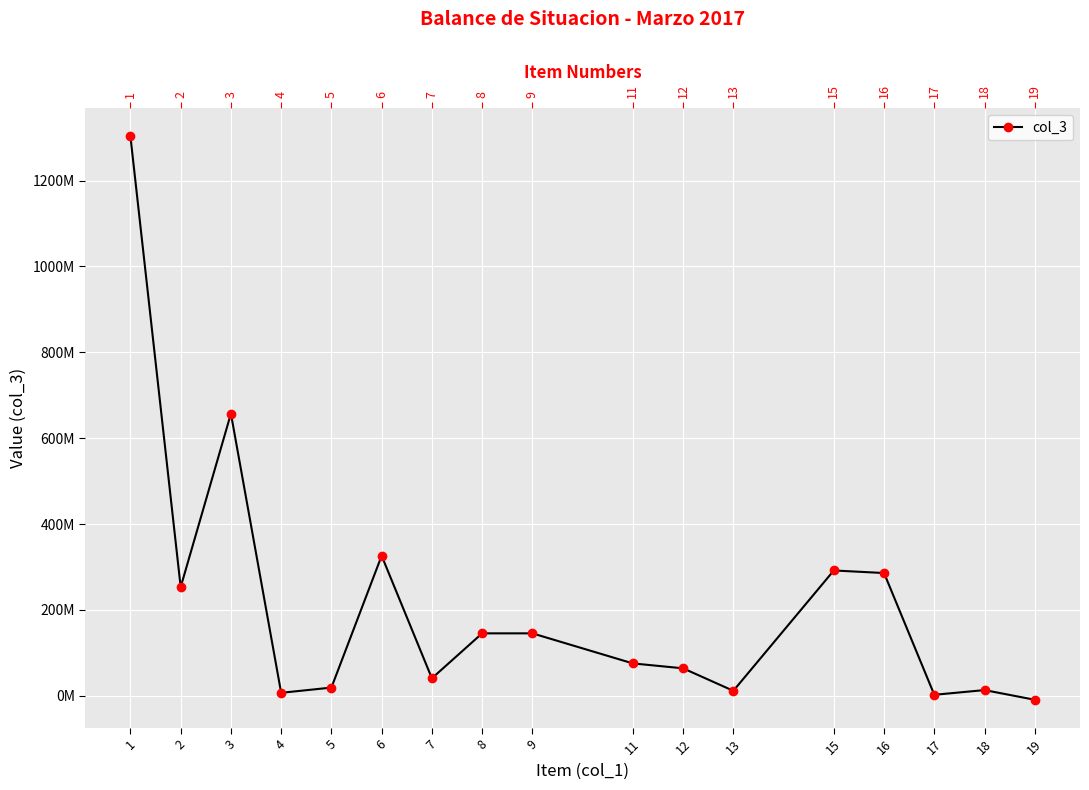

List the labels in order of value, smallest first.

19, 17, 4, 13, 18, 5, 7, 12, 11, 8, 9, 2, 16, 15, 6, 3, 1